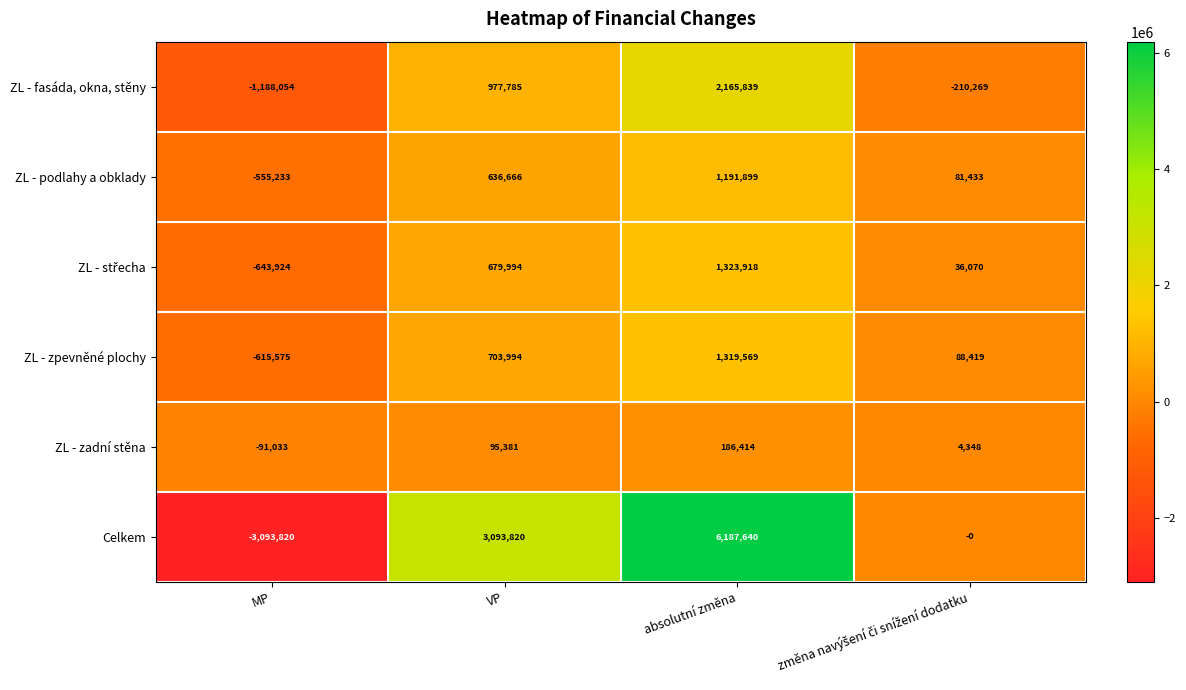

At which category does the chart reach its minimum across all series?

MP